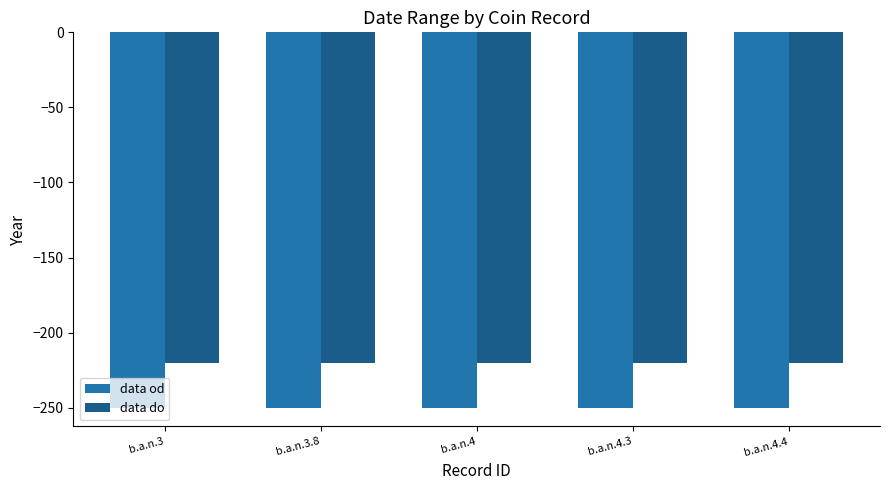

Is it true that data od equals -250 at b.a.n.4.4?

True